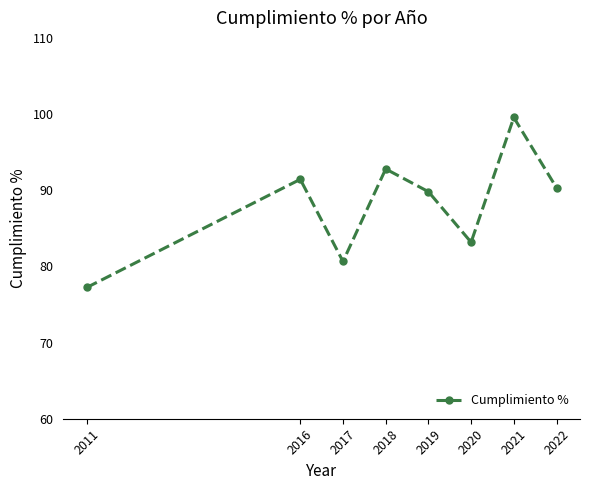

At which category does the chart reach its minimum across all series?

2011